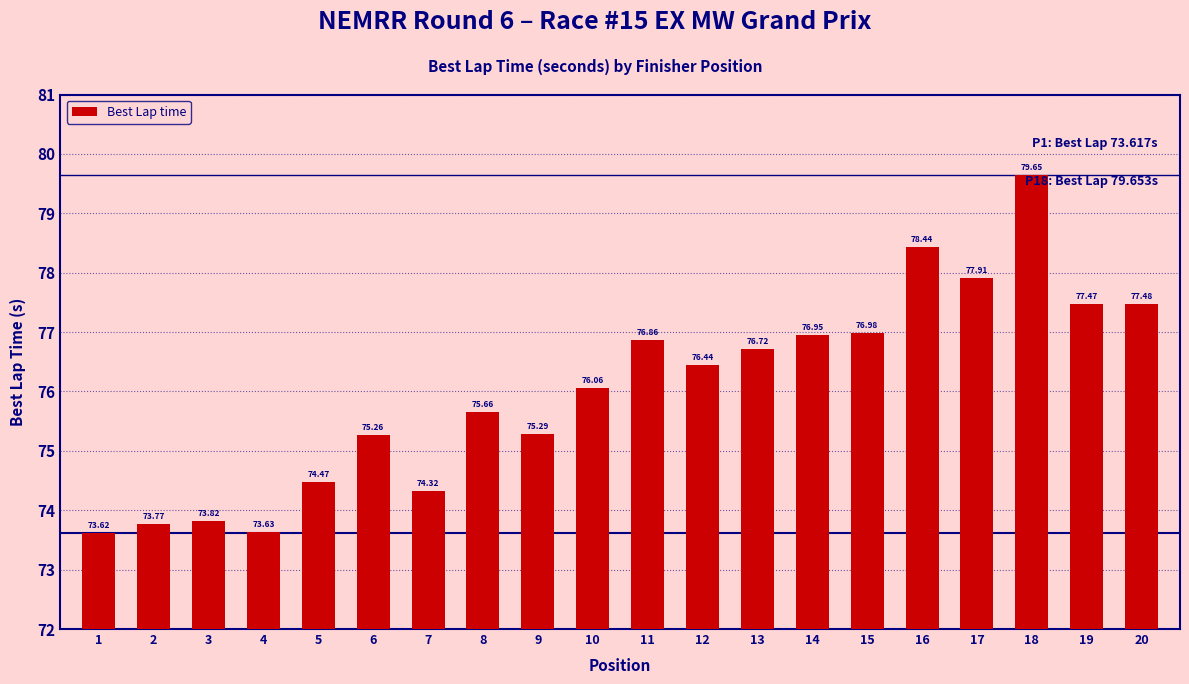

List the labels in order of value, smallest first.

1, 4, 2, 3, 7, 5, 6, 9, 8, 10, 12, 13, 11, 14, 15, 19, 20, 17, 16, 18